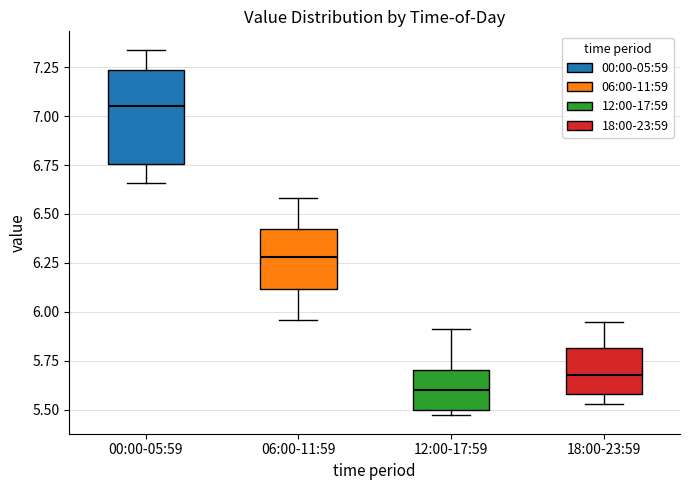

Which box's median line is the highest?

00:00-05:59